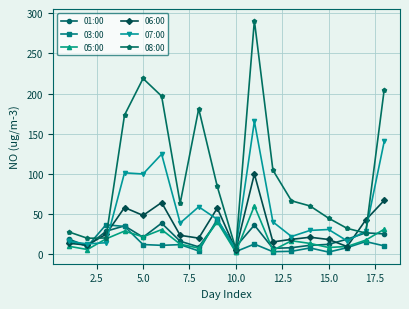

True or false: 05:00 has more than 1 interior local peaks.

True